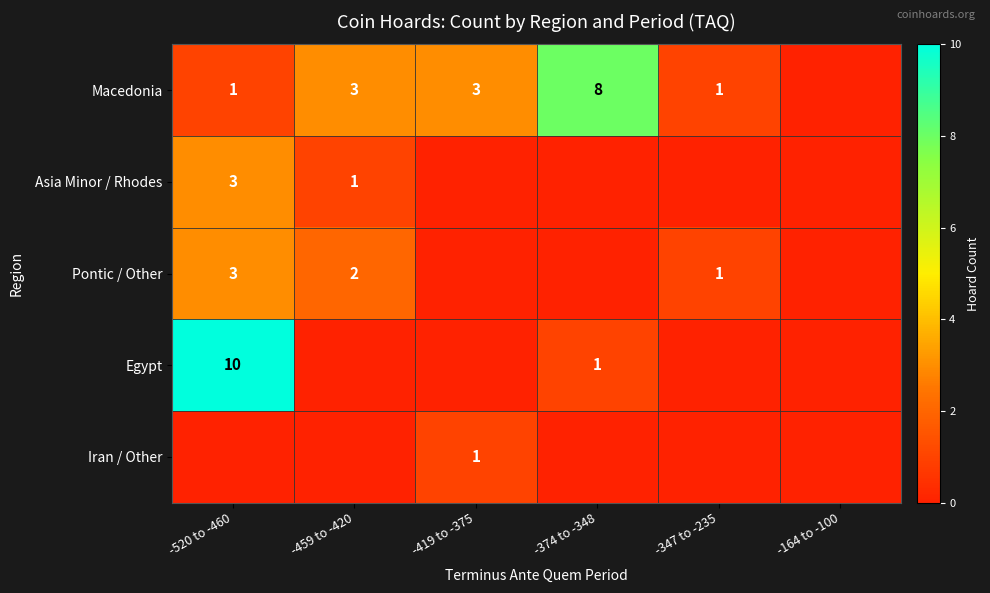

The Egypt series shows 13 at -520 to -460. True or false?

False